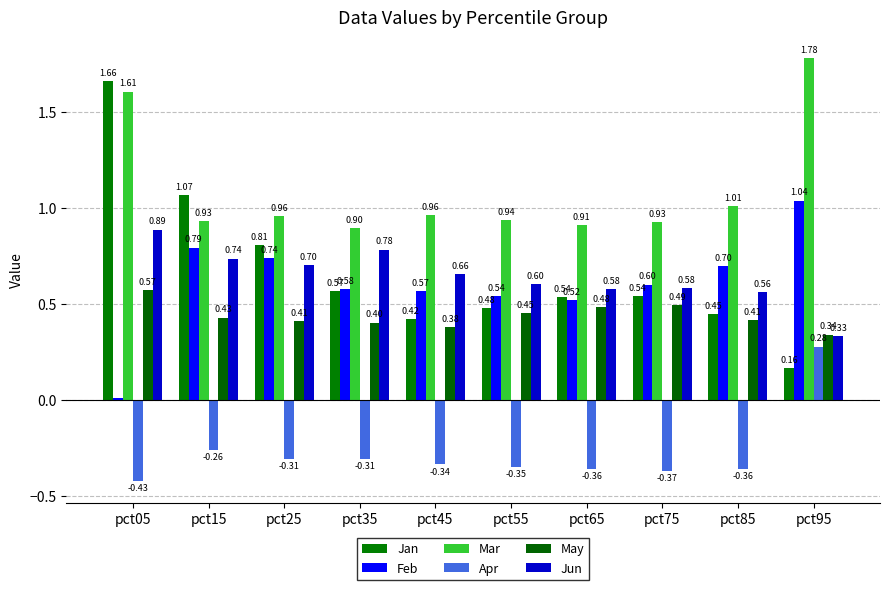

Is the value of May at pct15 greater than the value of Feb at pct25?

No